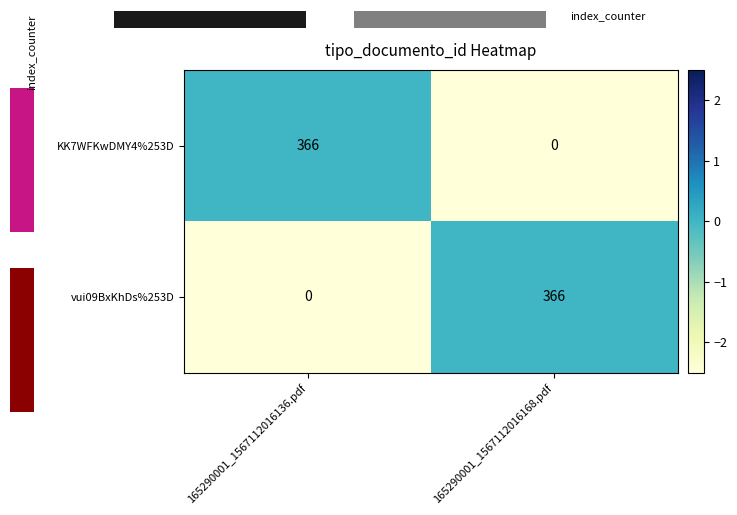

At how many categories does at least one series exceed -140?

2